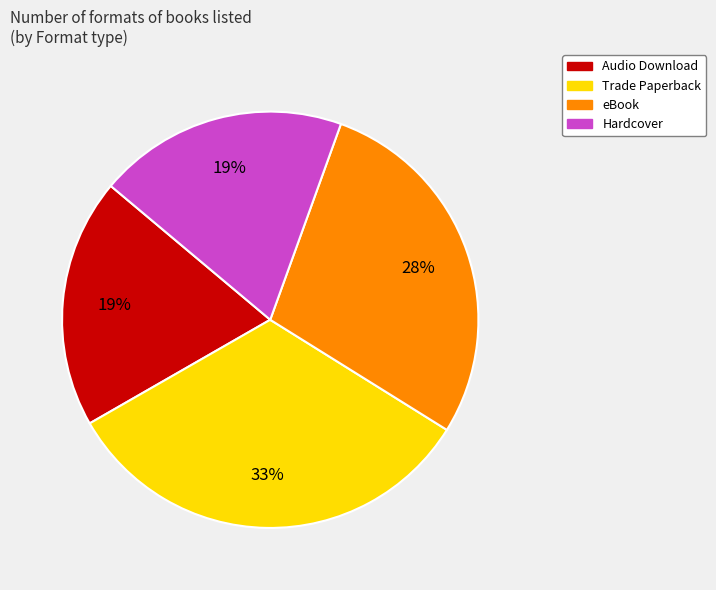

What is the ratio of the value at Audio Download to the value at Trade Paperback?

0.6